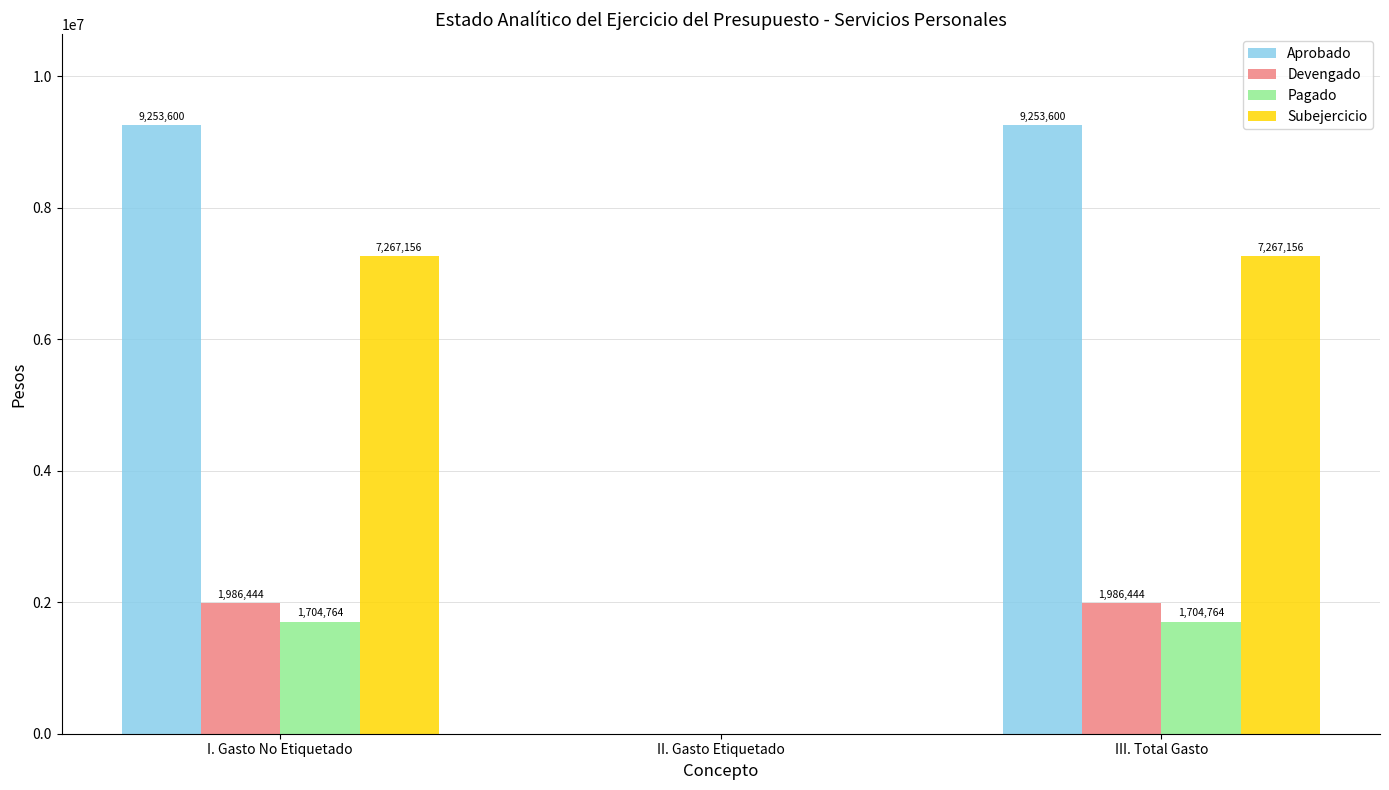

Is the value of Pagado at I. Gasto No Etiquetado greater than the value of Devengado at I. Gasto No Etiquetado?

No